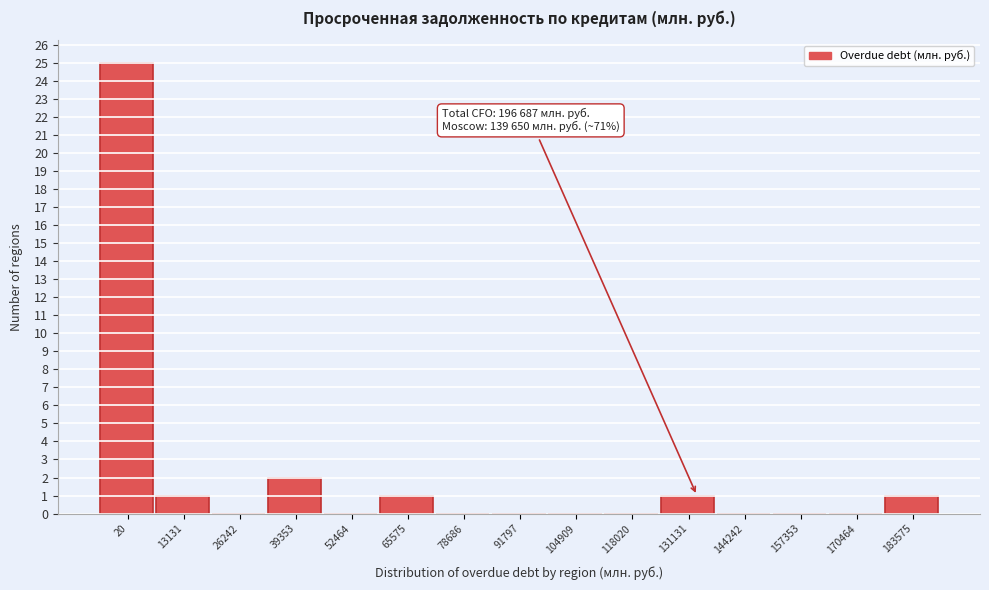

Reading left to right, transcribe all the data shown in this chart.

20=25	13131=1	26242=0	39353=2	52464=0	65575=1	78686=0	91797=0	104909=0	118020=0	131131=1	144242=0	157353=0	170464=0	183575=1